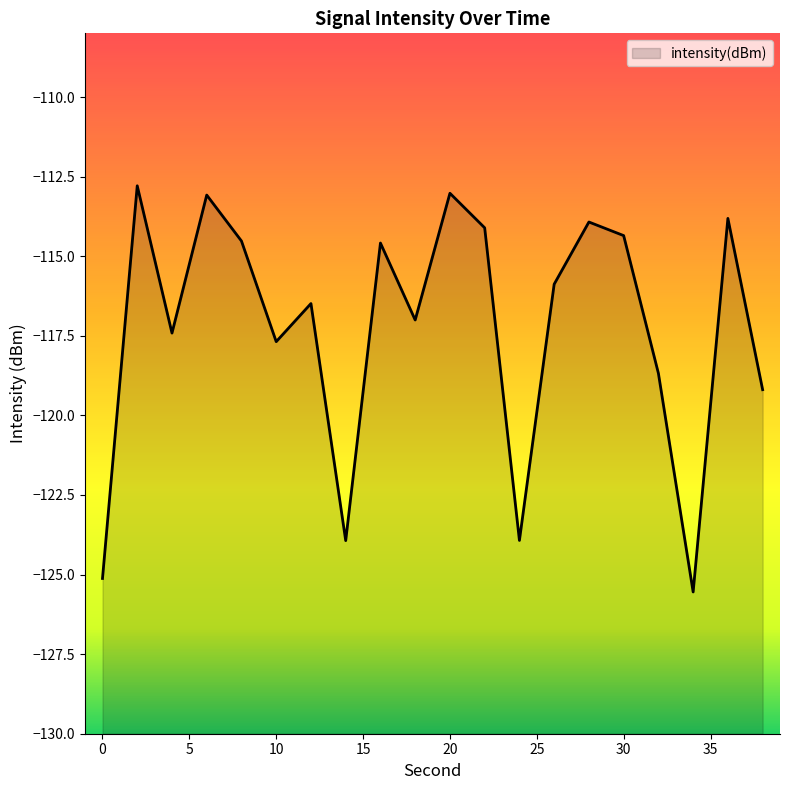

What is the maximum value shown in the chart?

-112.8